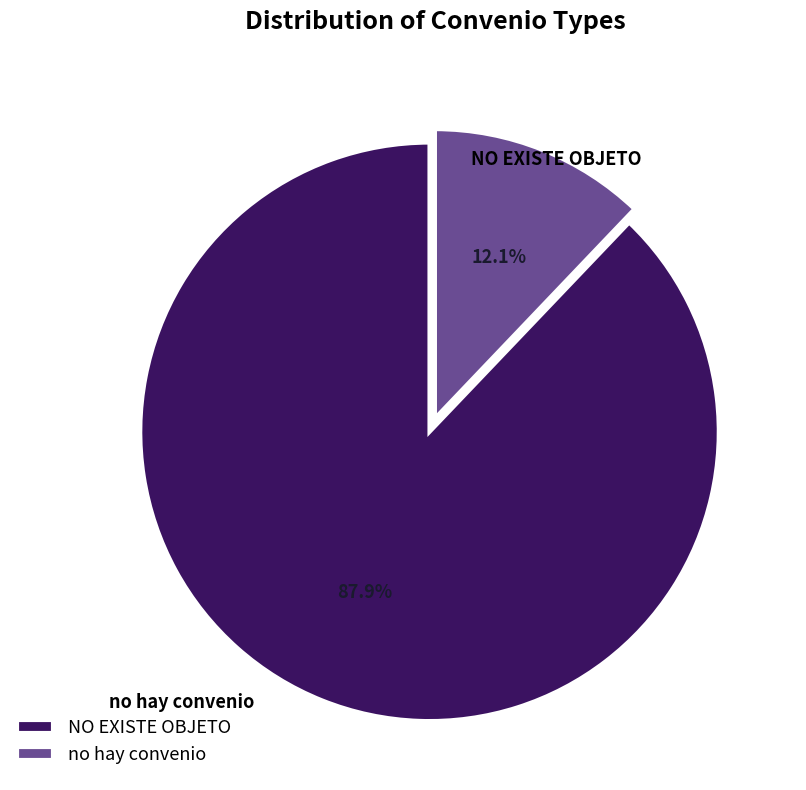

What is the largest slice in the pie chart?

NO EXISTE OBJETO